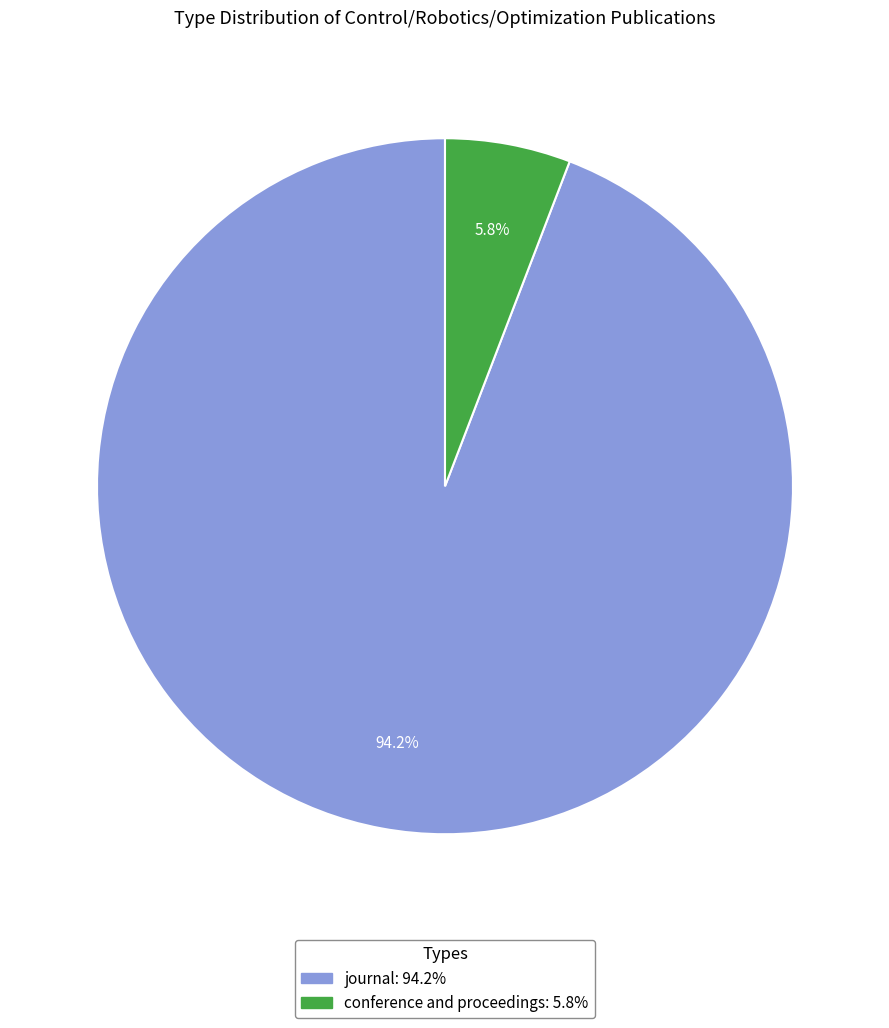

The conference and proceedings slice represents 6% of the pie. True or false?

True